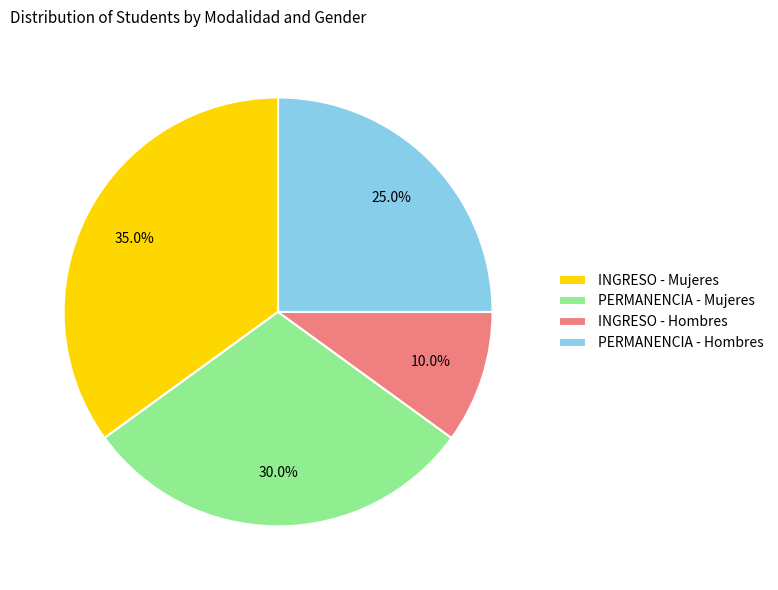

Rank the categories by value from lowest to highest.

INGRESO - Hombres, PERMANENCIA - Hombres, PERMANENCIA - Mujeres, INGRESO - Mujeres